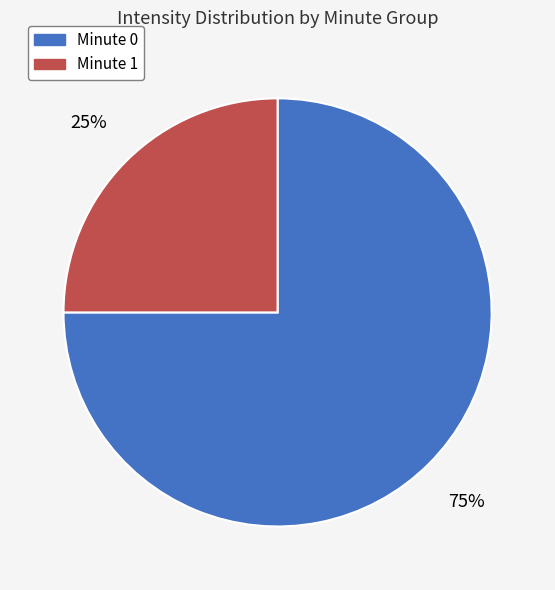

How many slices are in this pie chart?

2